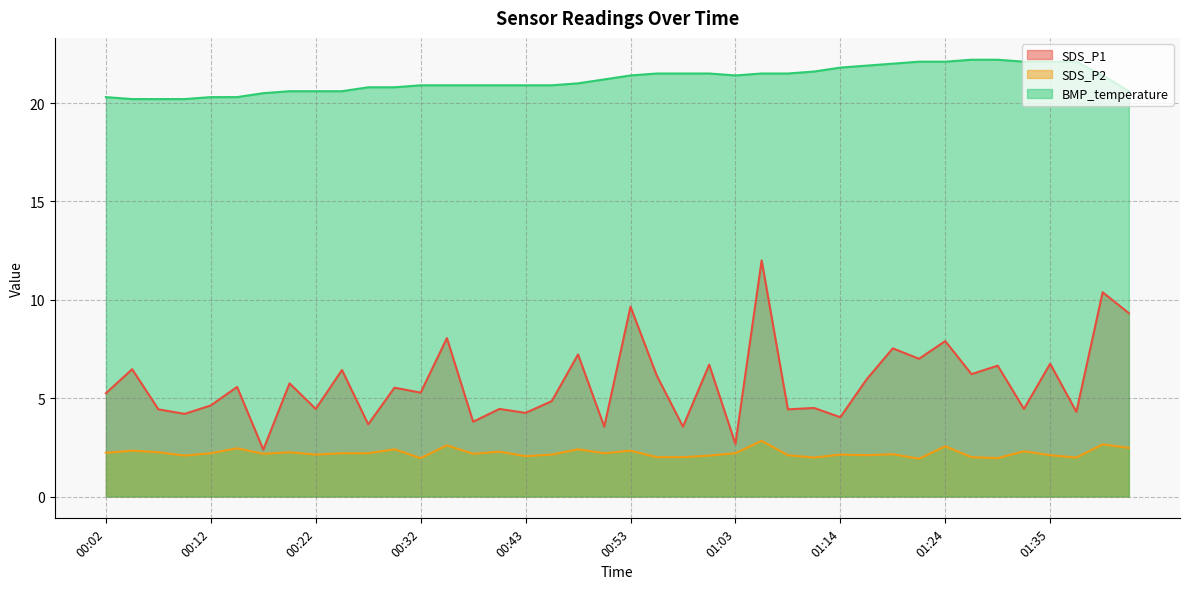

True or false: SDS_P2 and SDS_P1 cross at least once.

False